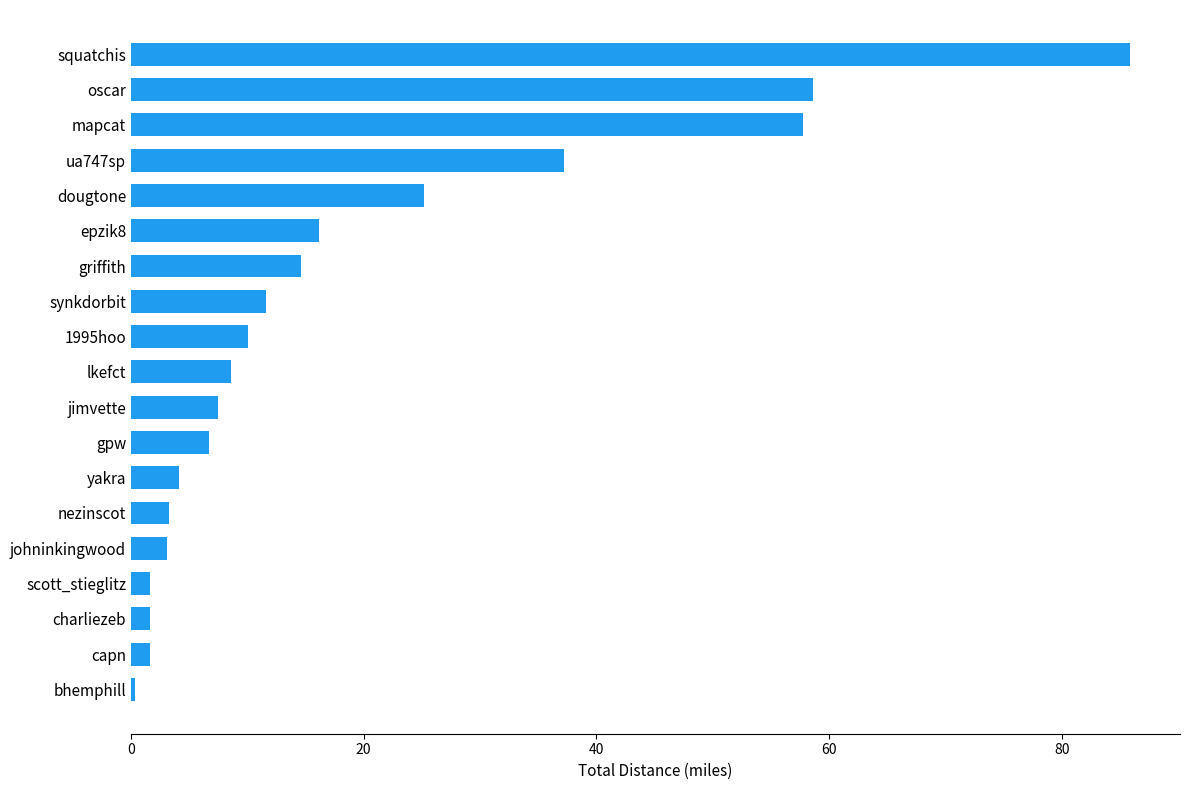

What is the sum of all values?

355.6